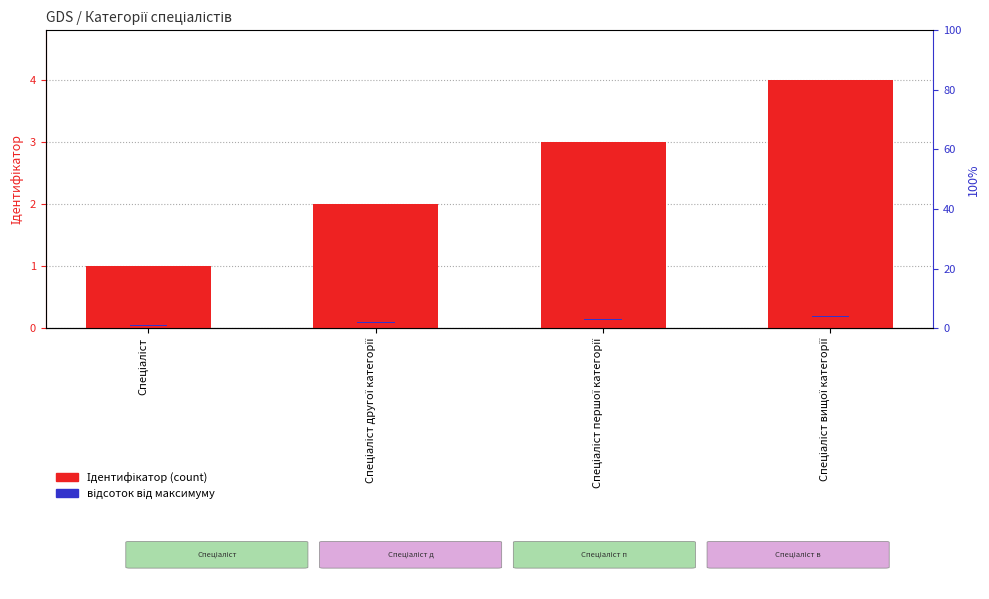

What are all the series names shown in the legend?

Ідентифікатор, відсоток від максимуму